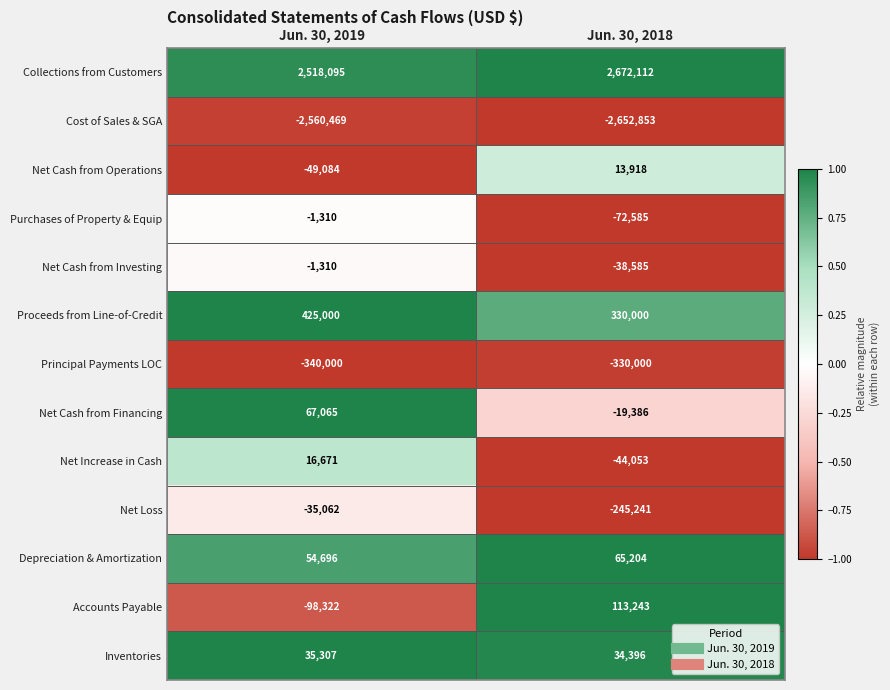

At which category is the sum across all series the highest?

Jun. 30, 2019